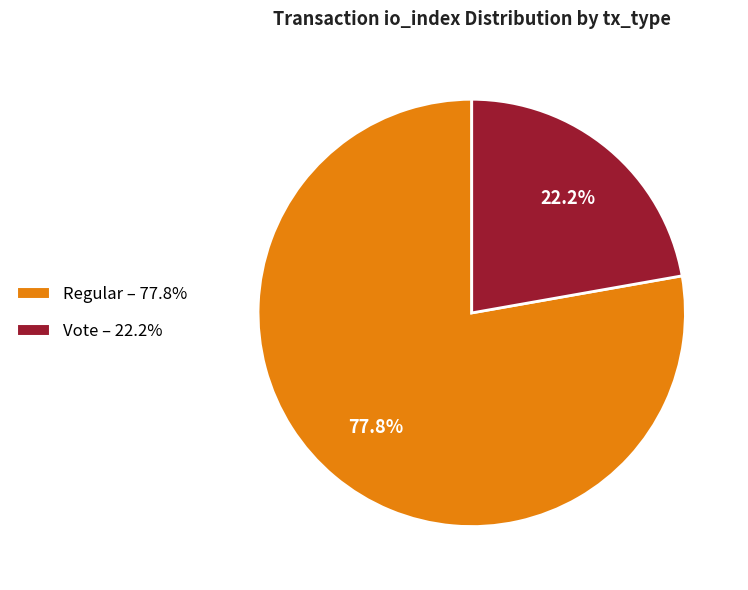

What is the ratio of the value at Vote – 22.2% to the value at Regular – 77.8%?

0.3